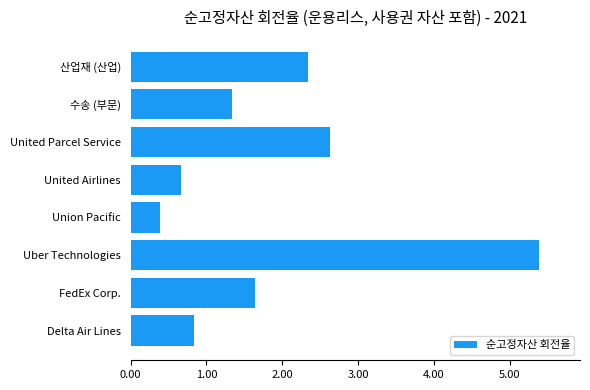

Rank the categories by value from lowest to highest.

Union Pacific, United Airlines, Delta Air Lines, 수송 (부문), FedEx Corp., 산업재 (산업), United Parcel Service, Uber Technologies